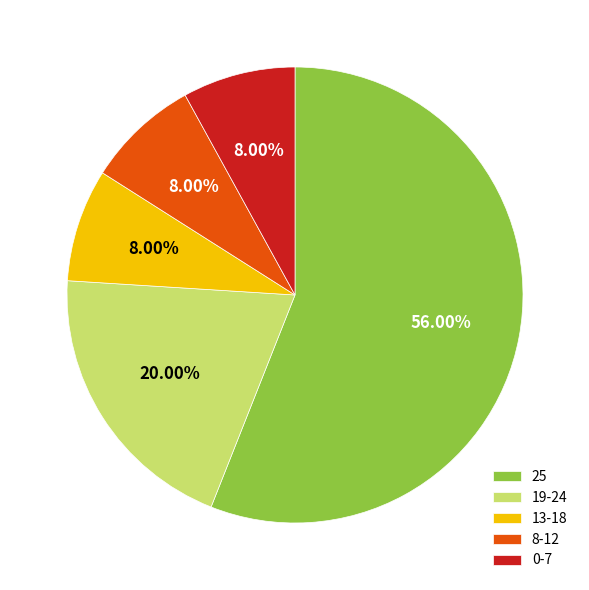

Does any single category account for the majority?

Yes